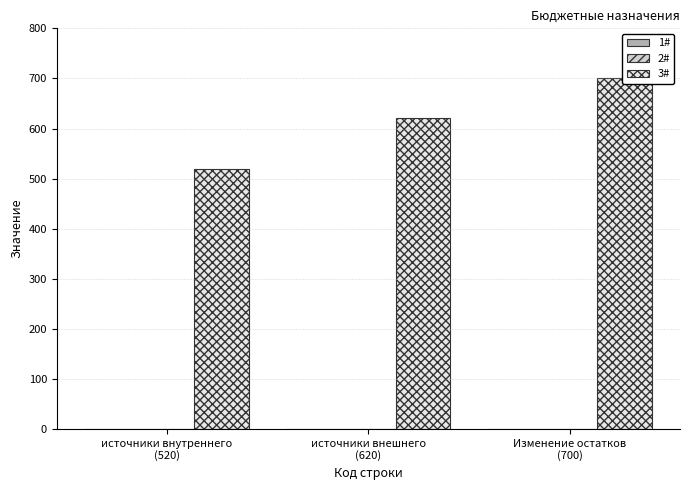

What is the total value across all series at источники внешнего
(620)?

620